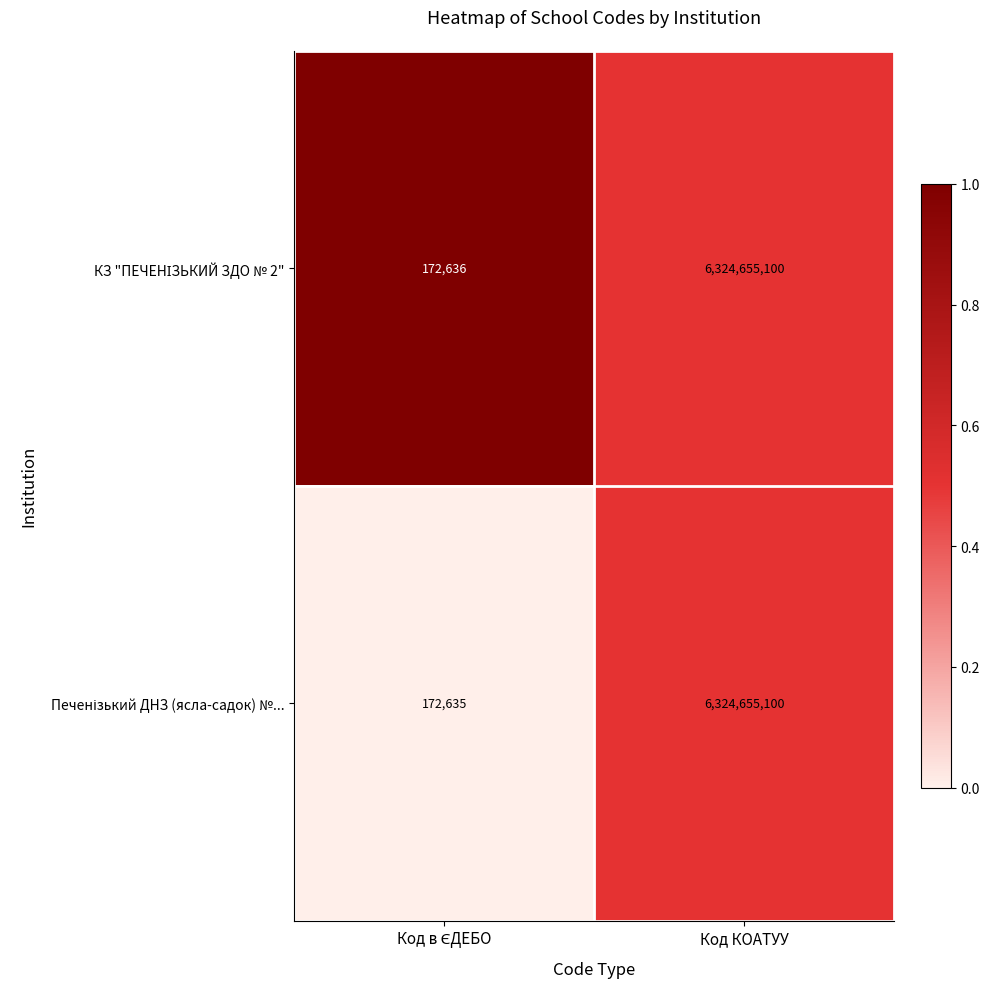

At which category is the sum across all series the highest?

Код КОАТУУ